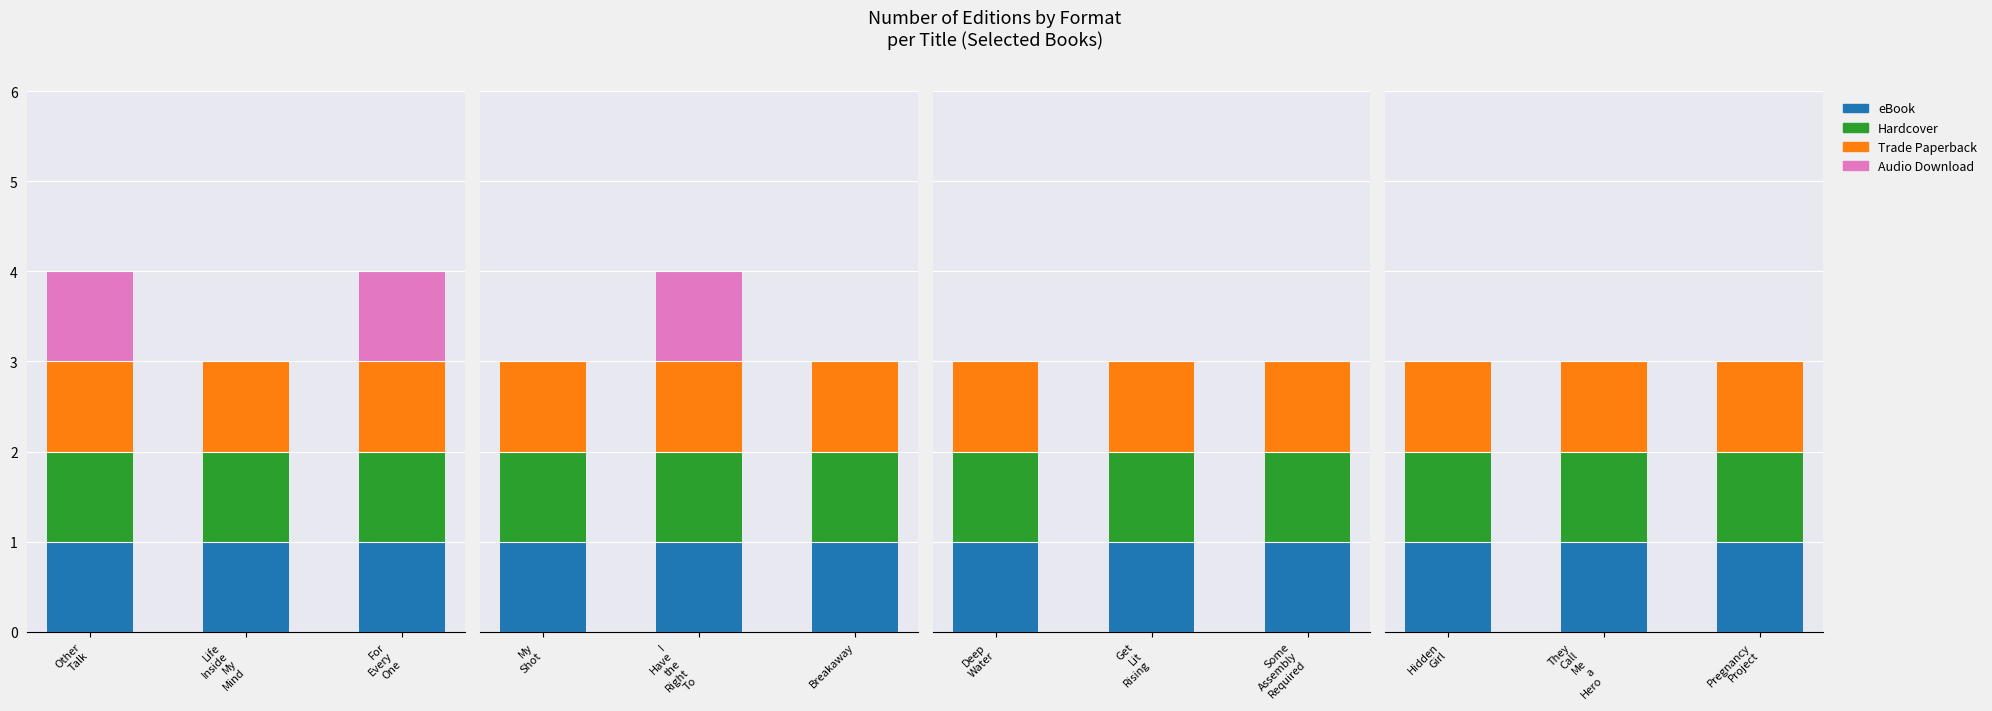

Where is Audio Download nearest to the value 0?

Hidden Girl